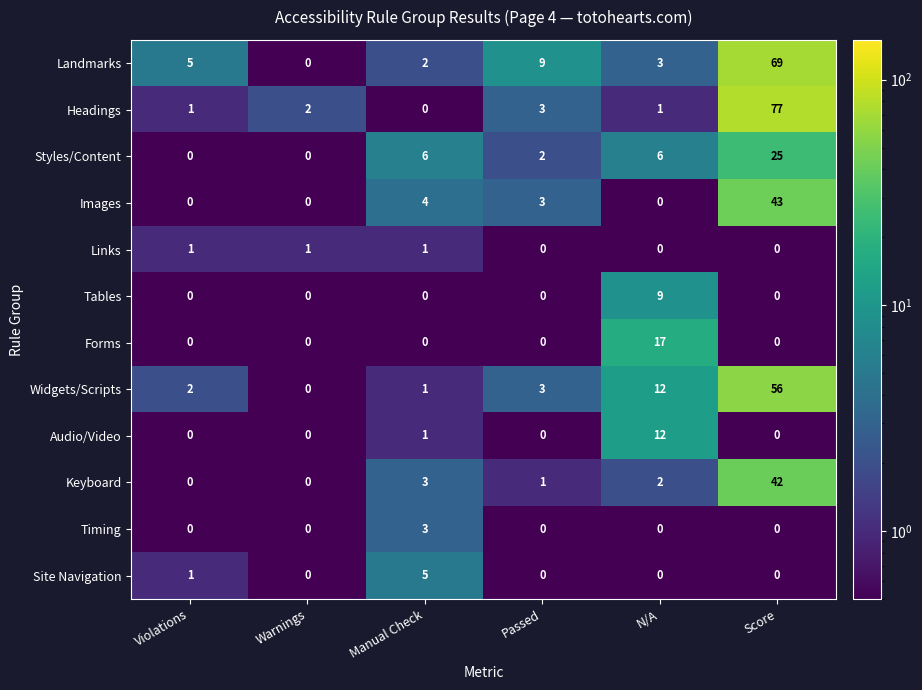

How many data points in Links are less than 1?

3